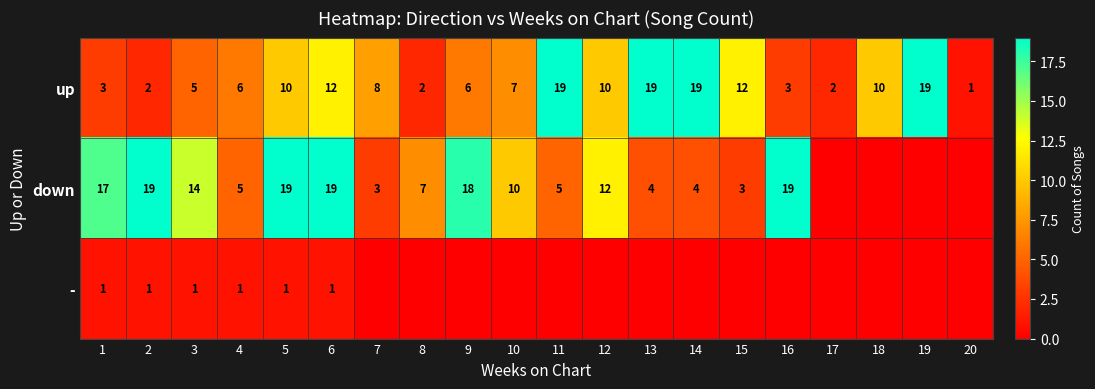

At which label does up first exceed 8?

5